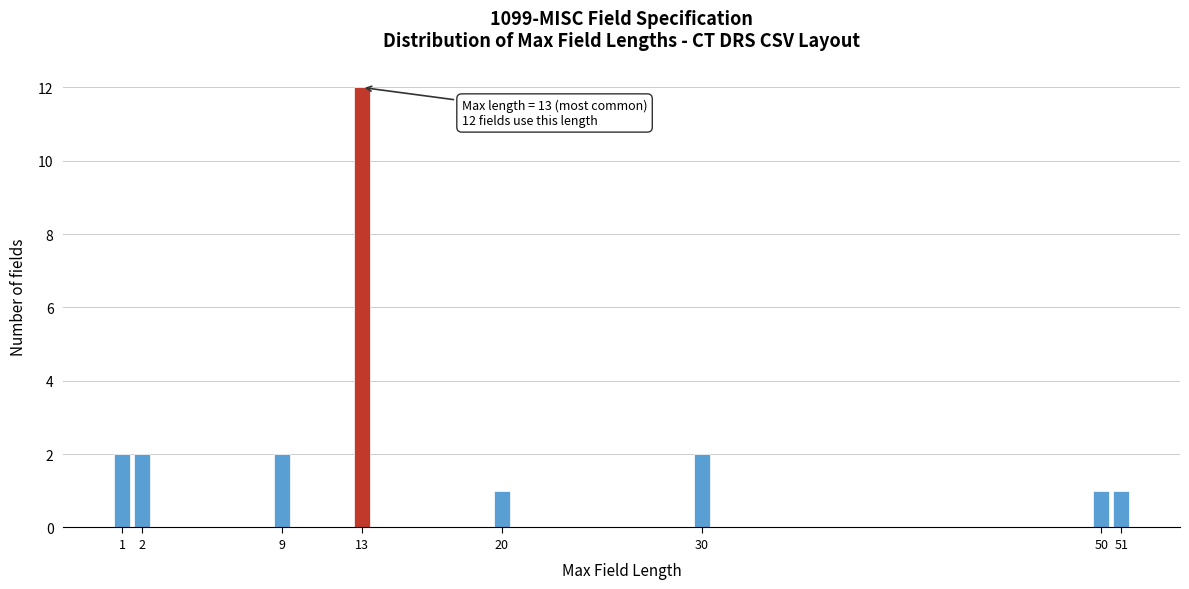

Reading right to left, extract all data points from this chart.

1	1	2	1	12	2	2	2